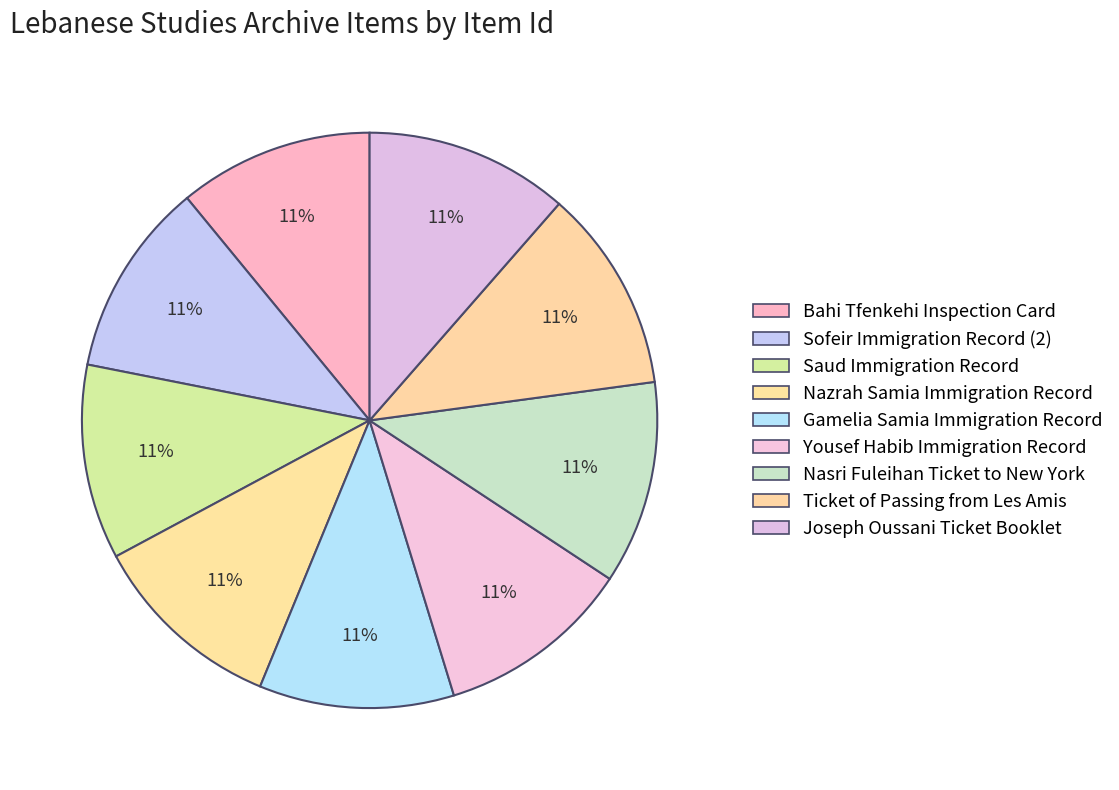

Does any single category account for the majority?

No